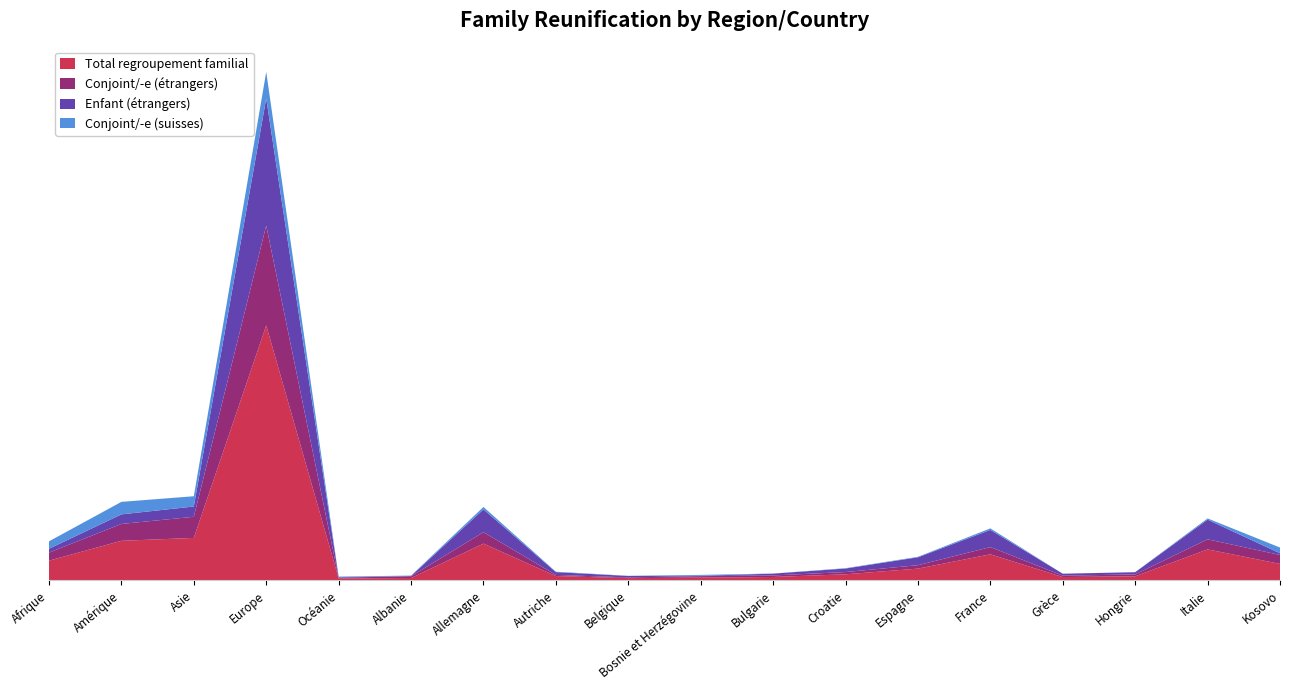

Reading right to left, transcribe all the data shown in this chart.

Total regroupement familial: Kosovo=1629	Italie=3058	Hongrie=408	Grèce=333	France=2571	Espagne=1164	Croatie=604	Bulgarie=341	Bosnie et Herzégovine=276	Belgique=229	Autriche=432	Allemagne=3627	Albanie=241	Océanie=189	Europe=25124	Asie=4190	Amérique=3904	Afrique=1948
Conjoint/-e (étrangers): Kosovo=880	Italie=993	Hongrie=184	Grèce=137	France=715	Espagne=337	Croatie=223	Bulgarie=149	Bosnie et Herzégovine=148	Belgique=70	Autriche=109	Allemagne=1124	Albanie=171	Océanie=83	Europe=9846	Asie=2081	Amérique=1662	Afrique=794
Enfant (étrangers): Kosovo=170	Italie=1939	Hongrie=217	Grèce=193	France=1691	Espagne=778	Croatie=343	Bulgarie=182	Bosnie et Herzégovine=32	Belgique=140	Autriche=276	Allemagne=2247	Albanie=30	Océanie=50	Europe=12521	Asie=1014	Amérique=942	Afrique=380
Conjoint/-e (suisses): Kosovo=562	Italie=120	Hongrie=6	Grèce=3	France=151	Espagne=49	Croatie=38	Bulgarie=9	Bosnie et Herzégovine=90	Belgique=18	Autriche=43	Allemagne=244	Albanie=37	Océanie=55	Europe=2613	Asie=1010	Amérique=1233	Afrique=731